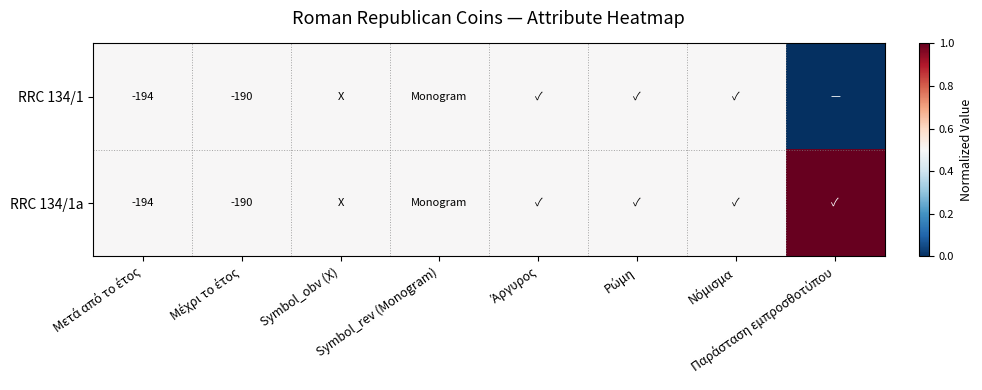

Which series has the largest total across all categories?

RRC 134/1a